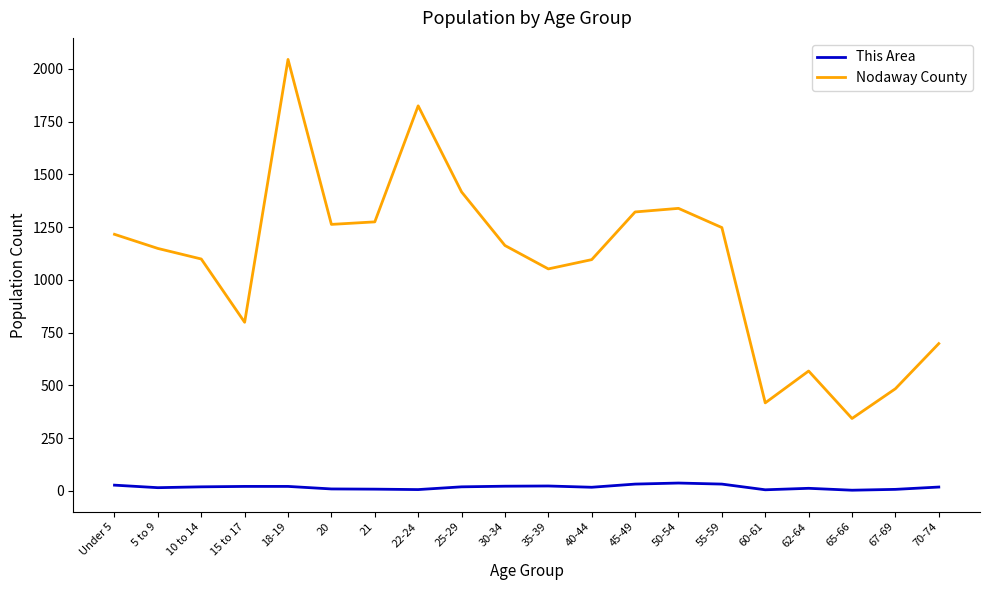

True or false: Nodaway County has a value of 1417 at 25-29.

True